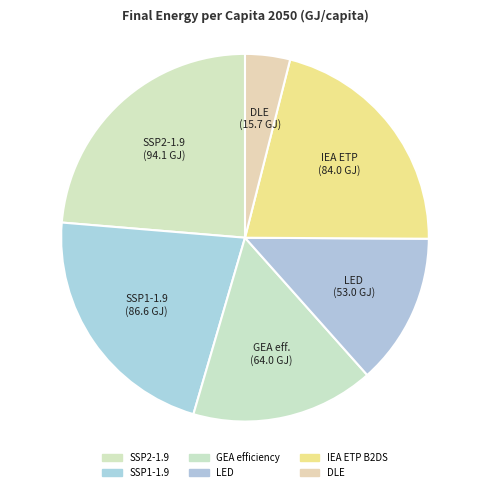

Combined, what portion of the pie is LED and IEA ETP B2DS?

34.5%